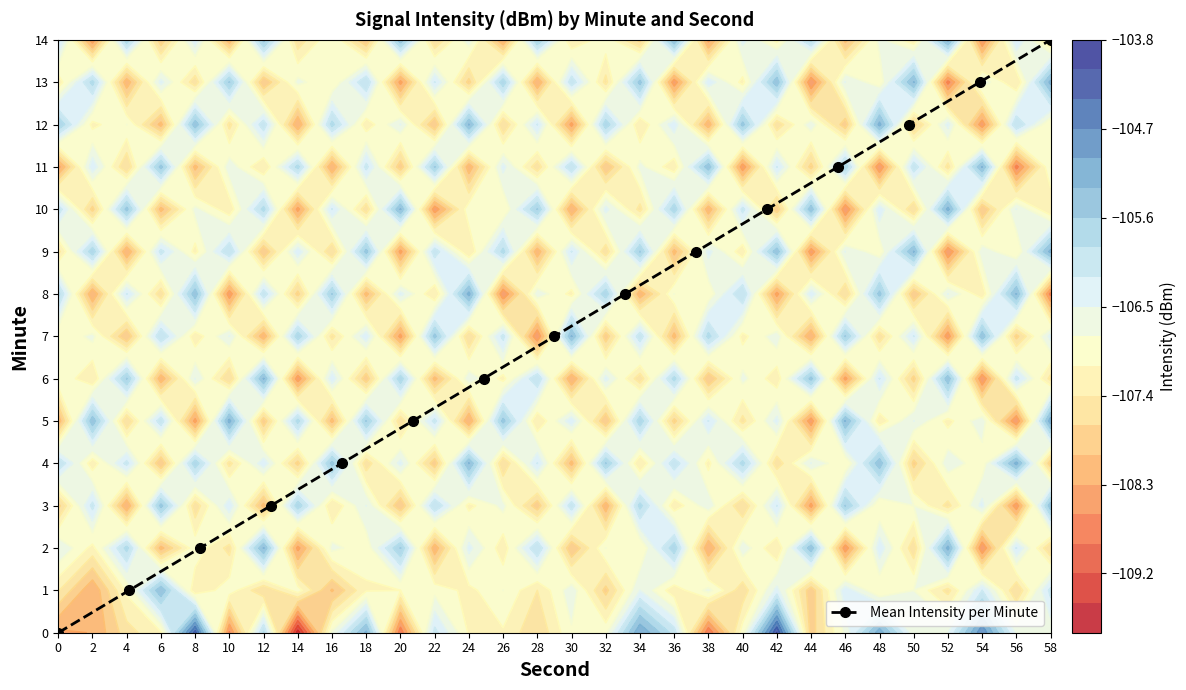

True or false: Mean Intensity per Minute has more than 1 points higher than both neighbors.

False